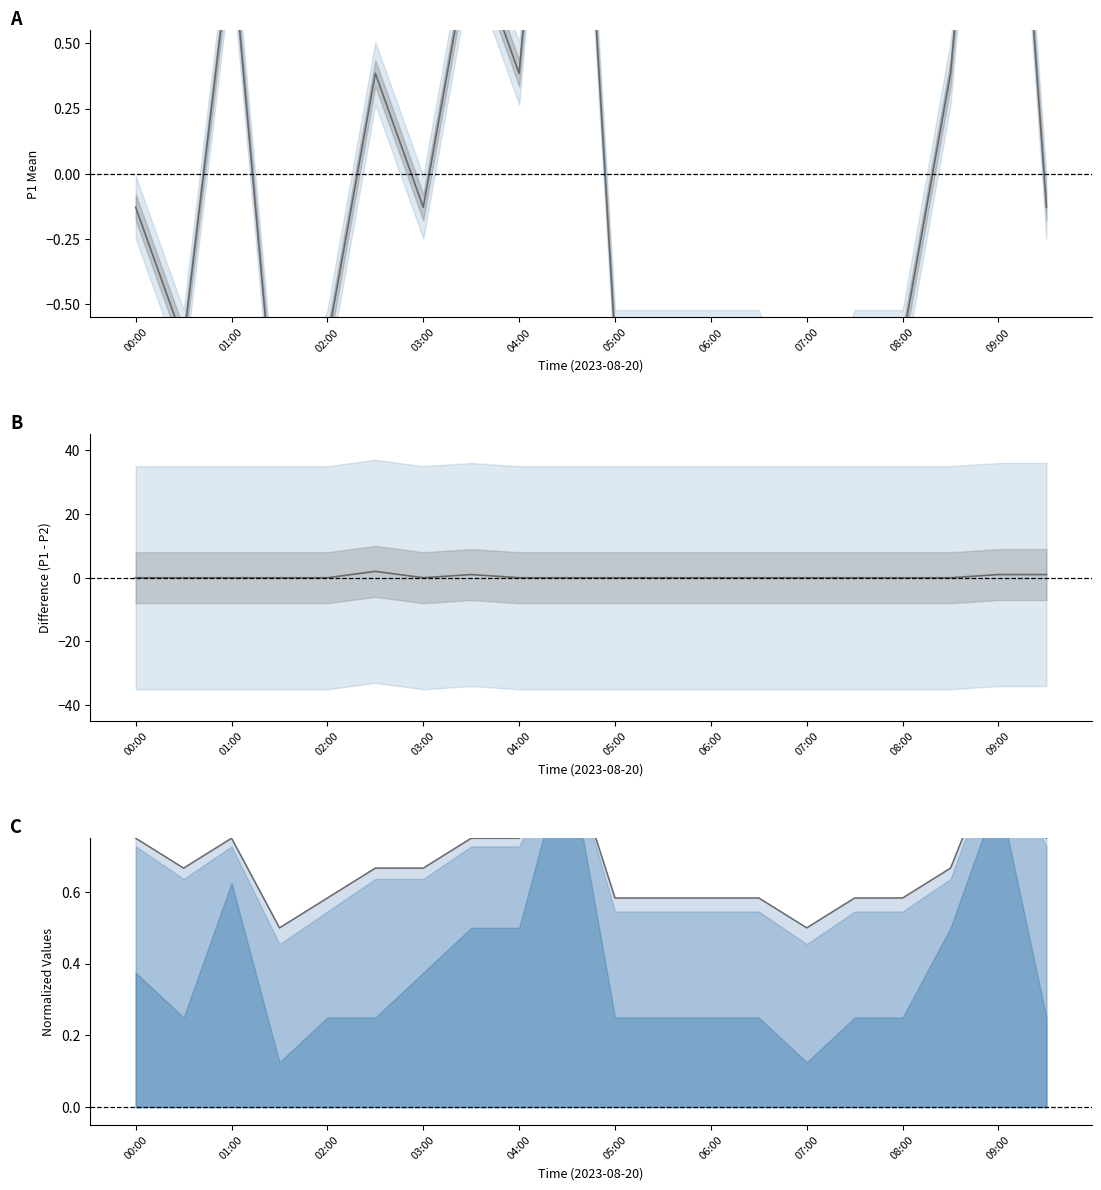

At which category does the chart reach its minimum across all series?

03:00